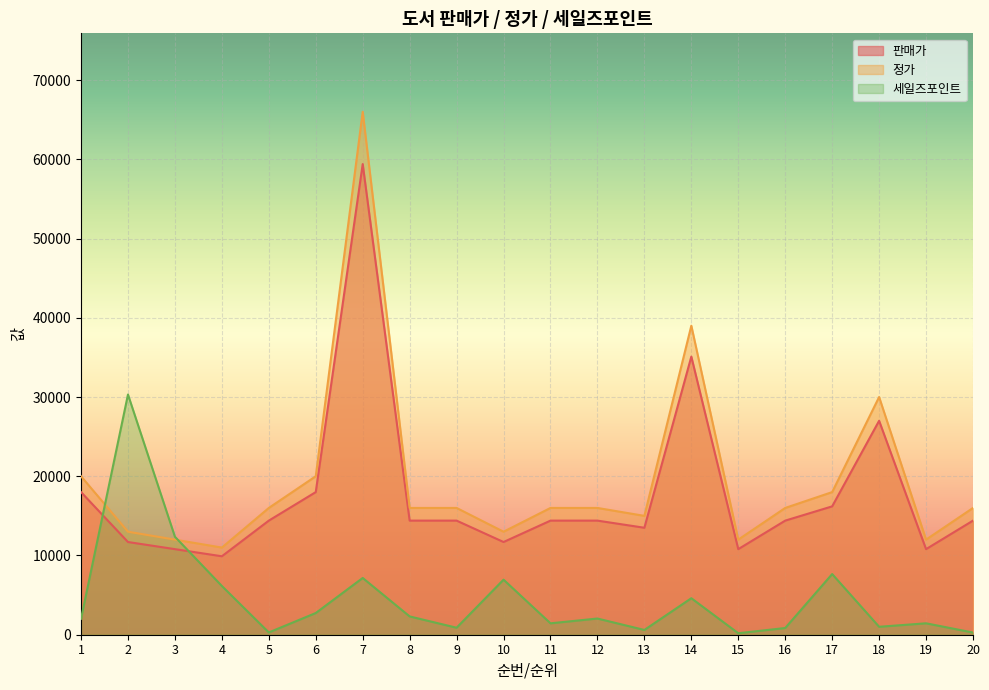

The 세일즈포인트 series shows 289 at 11. True or false?

False